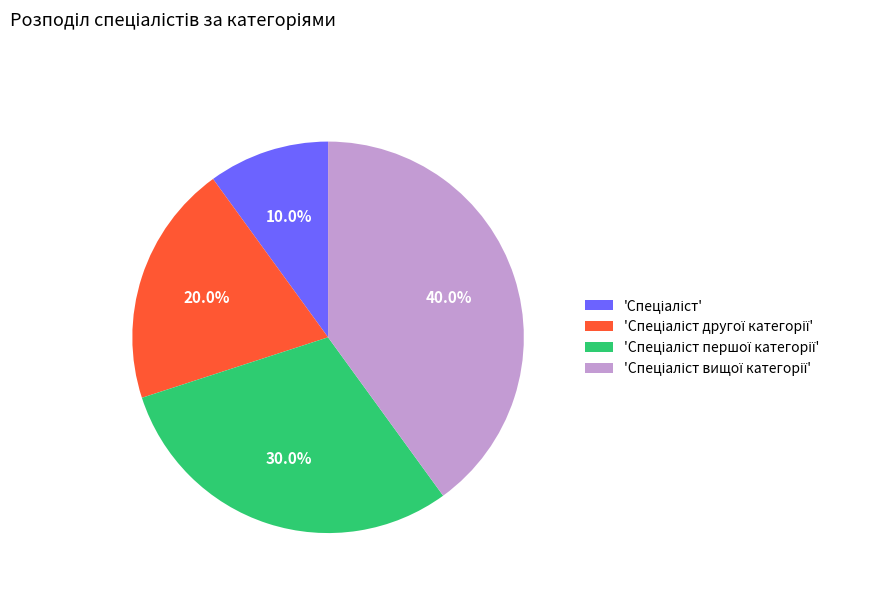

Is there any slice that represents more than half of the pie?

No